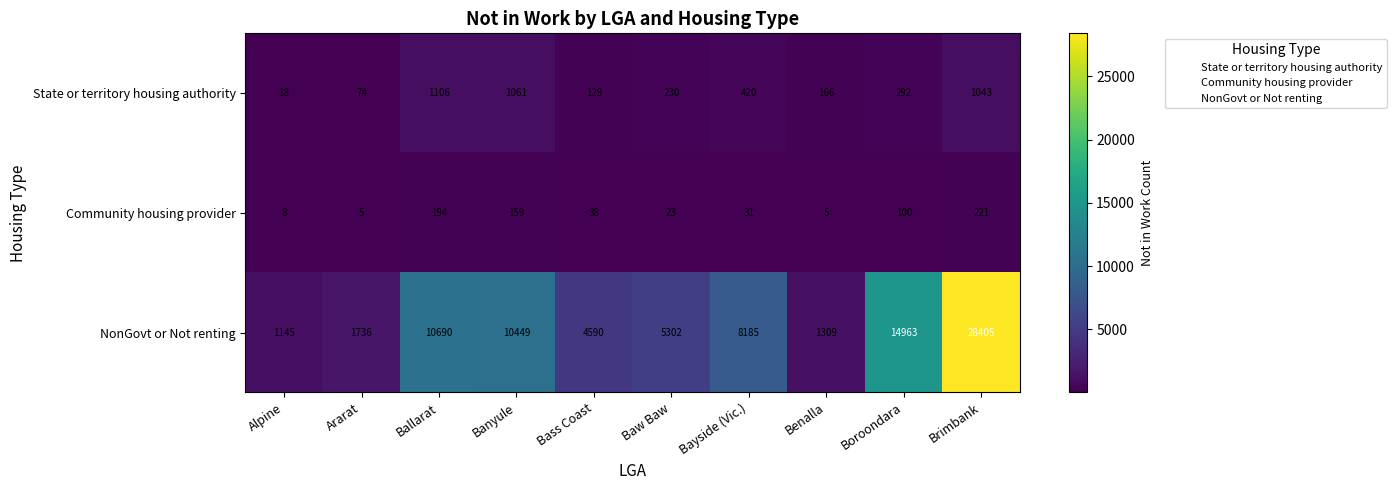

What is the maximum value shown in the chart?

28405